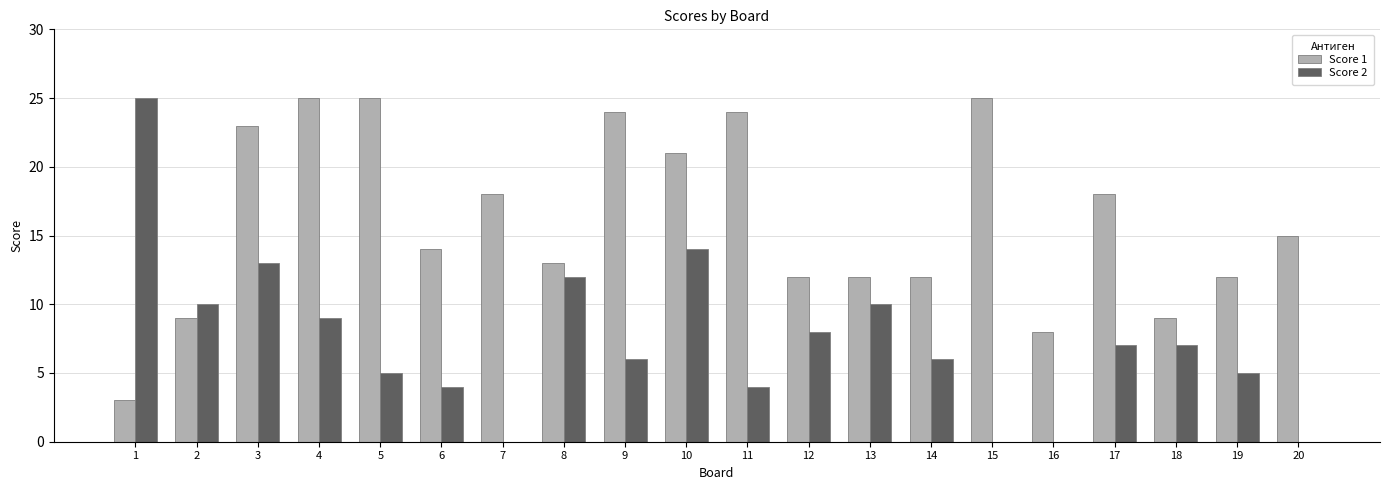

Which series has the widest spread of values?

Score 2